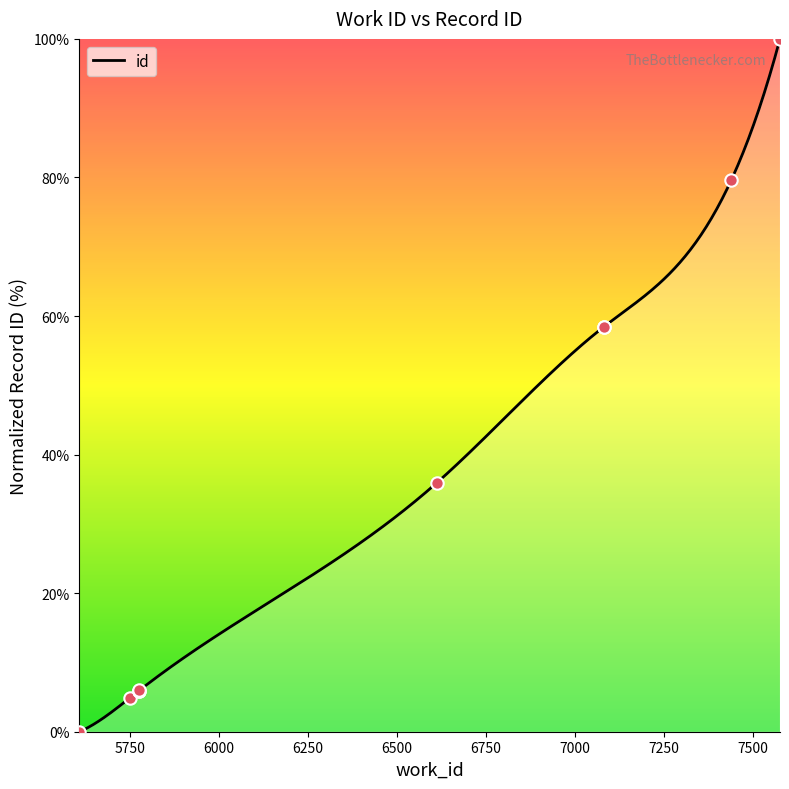

Approximately how many times larger is the value at 7438 compared to 7080?

1.4